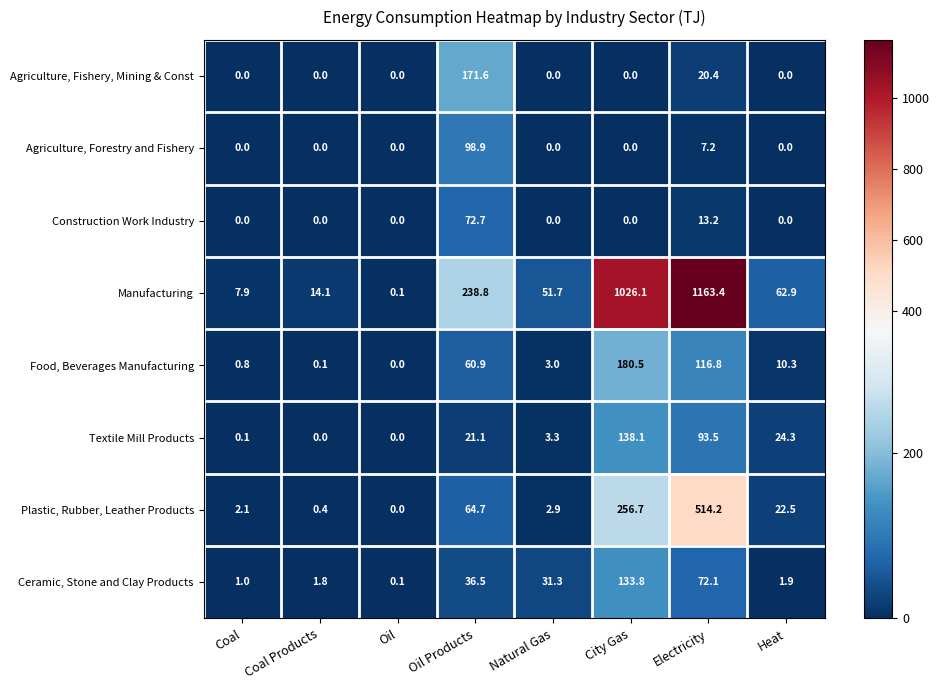

Rank the series by their maximum value, from highest to lowest.

Manufacturing, Plastic, Rubber, Leather Products, Food, Beverages Manufacturing, Agriculture, Fishery, Mining & Const, Textile Mill Products, Ceramic, Stone and Clay Products, Agriculture, Forestry and Fishery, Construction Work Industry